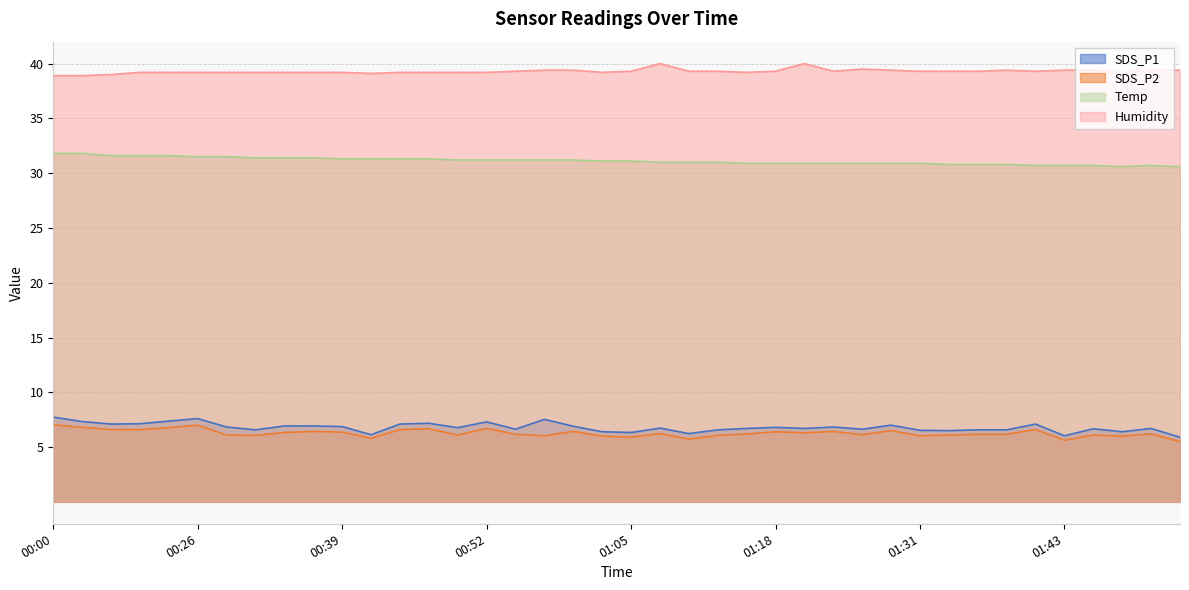

Reading right to left, transcribe all the data shown in this chart.

SDS_P1: 5.9	6.7	6.4	6.7	6.0	7.1	6.6	6.6	6.5	6.5	7.0	6.6	6.8	6.7	6.8	6.7	6.6	6.2	6.7	6.3	6.4	6.9	7.5	6.6	7.3	6.8	7.2	7.1	6.1	6.9	6.9	6.9	6.6	6.8	7.6	7.4	7.1	7.1	7.3	7.7
SDS_P2: 5.5	6.2	6.0	6.1	5.6	6.6	6.2	6.2	6.1	6.0	6.5	6.1	6.4	6.3	6.4	6.2	6.1	5.7	6.2	5.9	6.0	6.4	6.0	6.2	6.7	6.1	6.7	6.6	5.8	6.4	6.4	6.3	6.1	6.1	7.0	6.8	6.6	6.6	6.8	7.0
Temp: 30.6	30.7	30.6	30.7	30.7	30.7	30.8	30.8	30.8	30.9	30.9	30.9	30.9	30.9	30.9	30.9	31.0	31.0	31.0	31.1	31.1	31.2	31.2	31.2	31.2	31.2	31.3	31.3	31.3	31.3	31.4	31.4	31.4	31.5	31.5	31.6	31.6	31.6	31.8	31.8
Humidity: 39.4	39.4	39.2	39.4	39.4	39.3	39.4	39.3	39.3	39.3	39.4	39.5	39.3	40.0	39.3	39.2	39.3	39.3	40.0	39.3	39.2	39.4	39.4	39.3	39.2	39.2	39.2	39.2	39.1	39.2	39.2	39.2	39.2	39.2	39.2	39.2	39.2	39.0	38.9	38.9